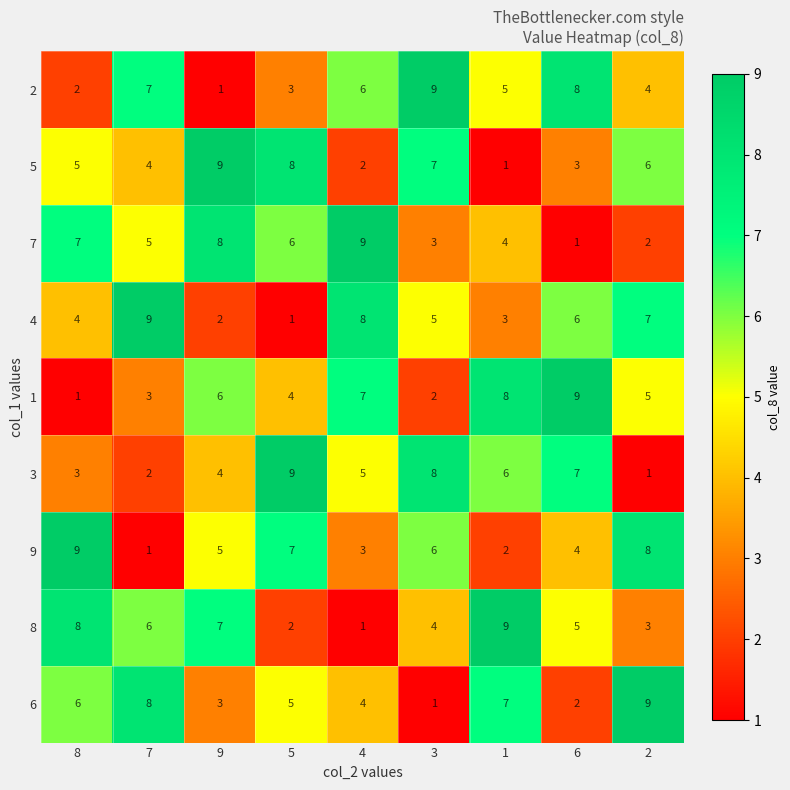

What is the difference between the 6 values at 6 and 5?

3